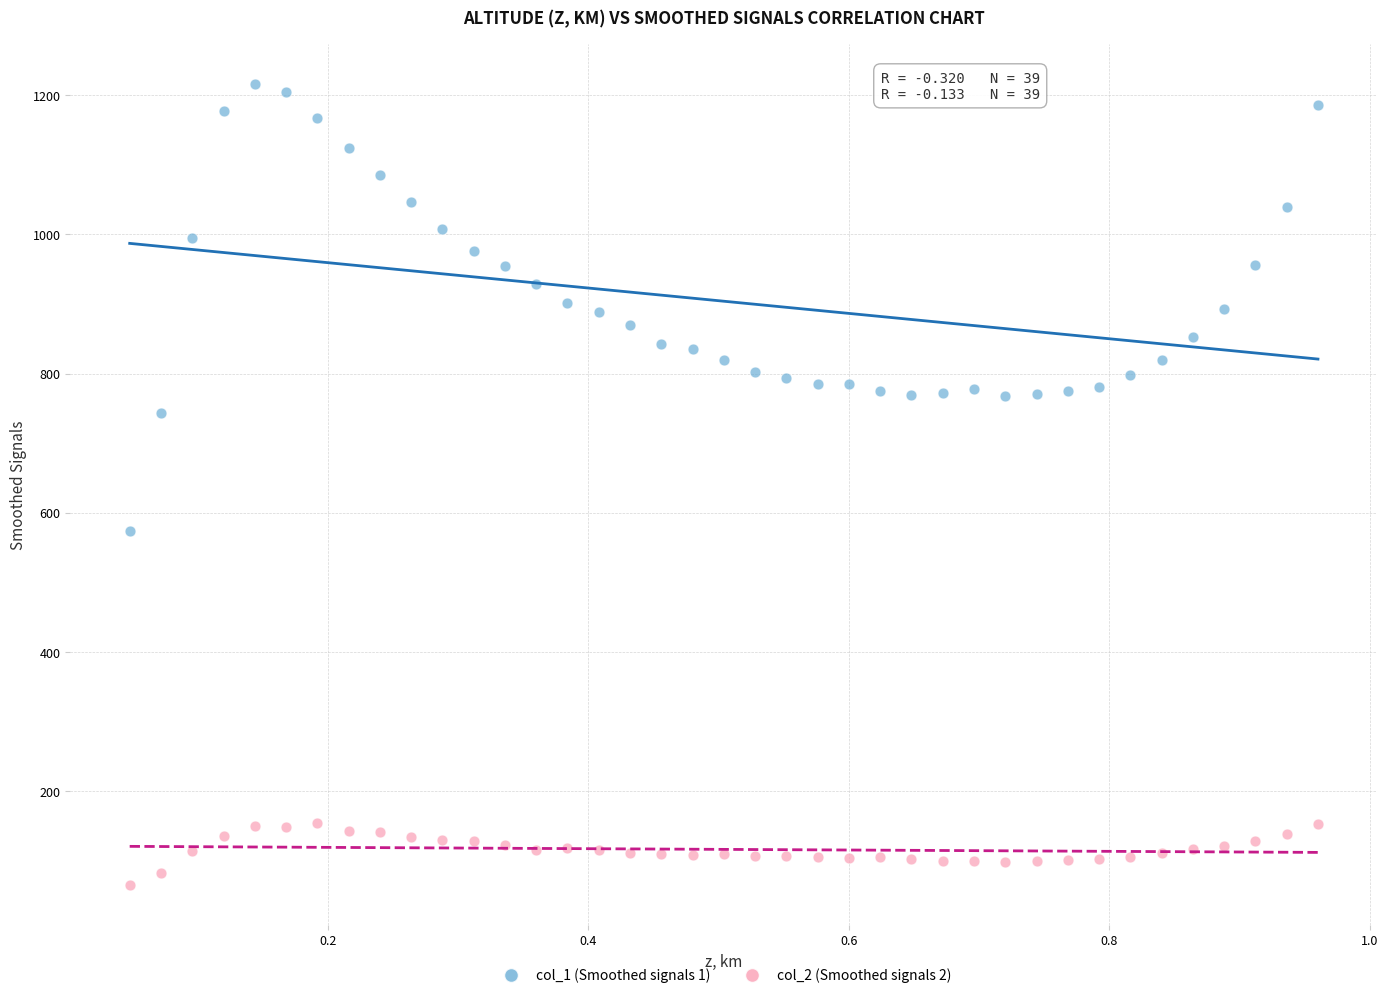

Across all data points, what is the range of X values (max minus min)?

0.9